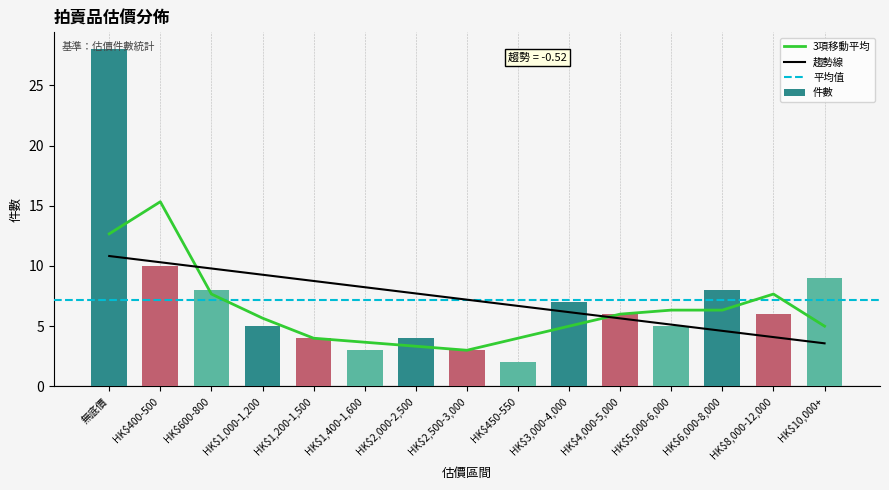

Reading left to right, transcribe all the data shown in this chart.

28	10	8	5	4	3	4	3	2	7	6	5	8	6	9